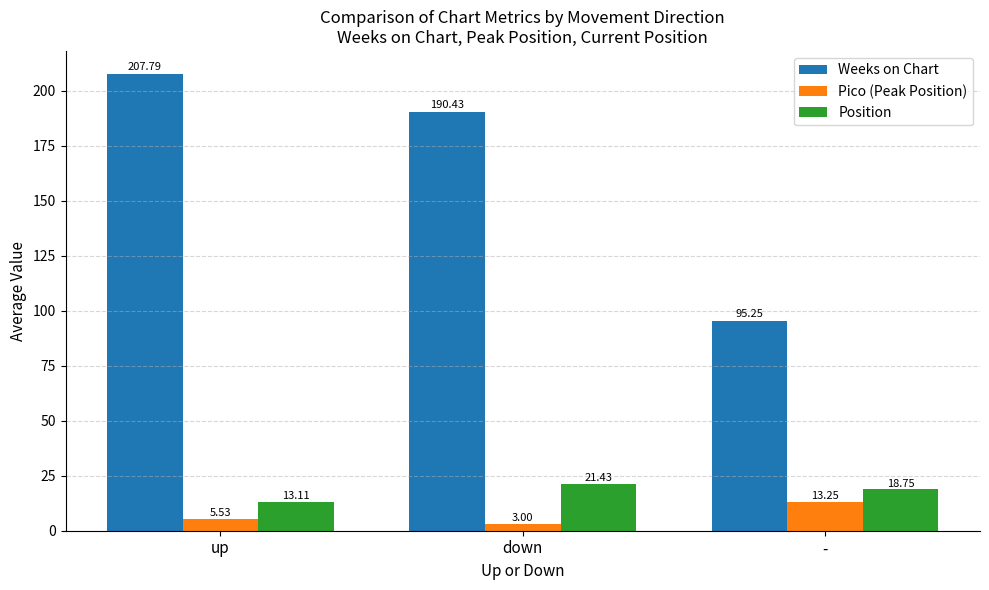

The value of Position at - is 18.8. True or false?

True